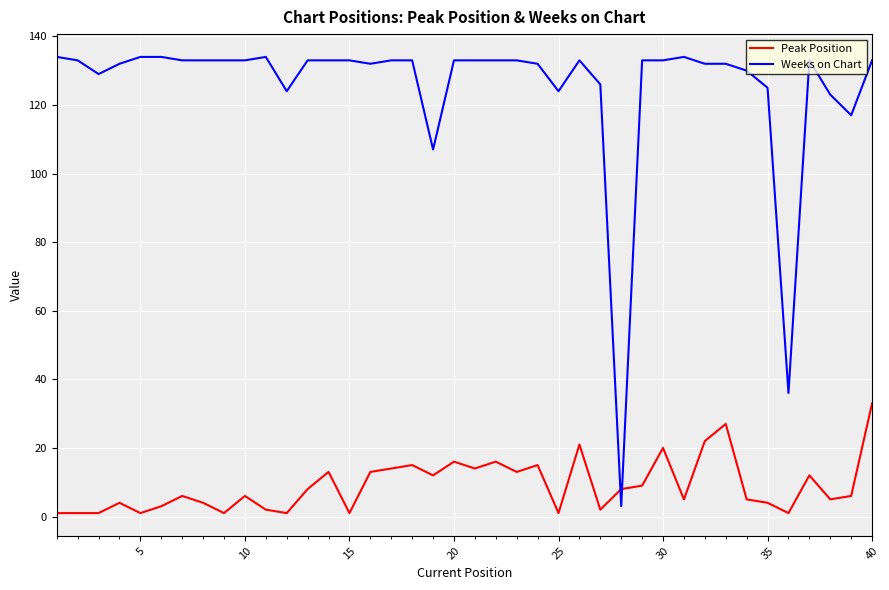

Which series has the largest range (max minus min)?

Weeks on Chart